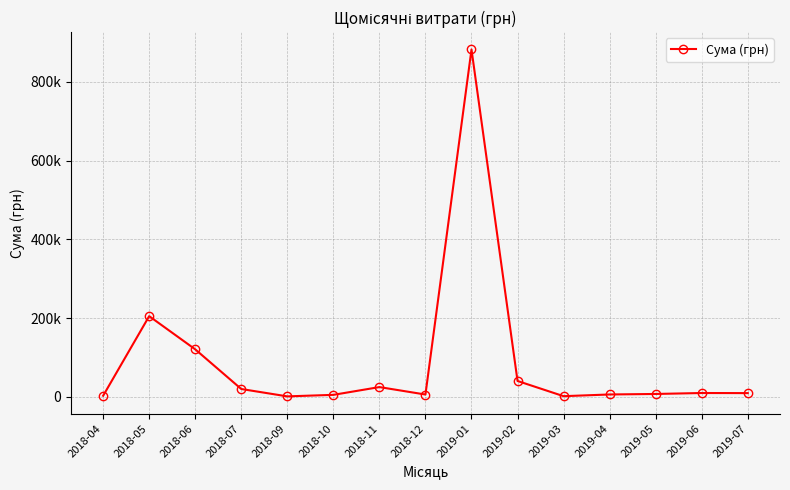

What is the minimum value shown in the chart?

1320.0